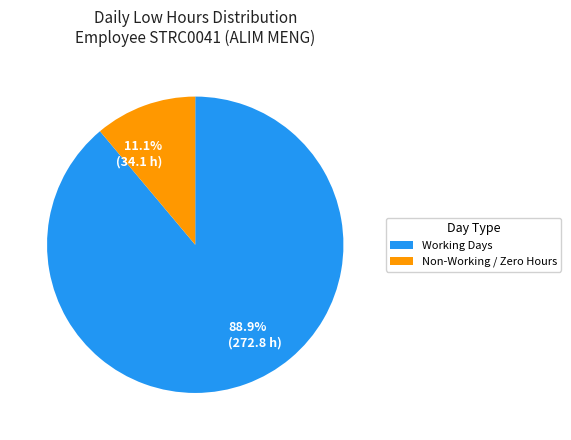

Which has a higher value, 88.9% (272.8 h) or 11.1% (34.1 h)?

88.9% (272.8 h)